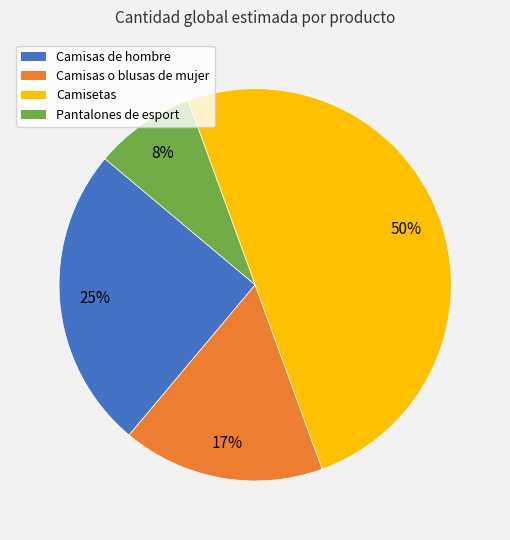

Combined, do Camisas de hombre and Camisas o blusas de mujer account for over 50%?

No